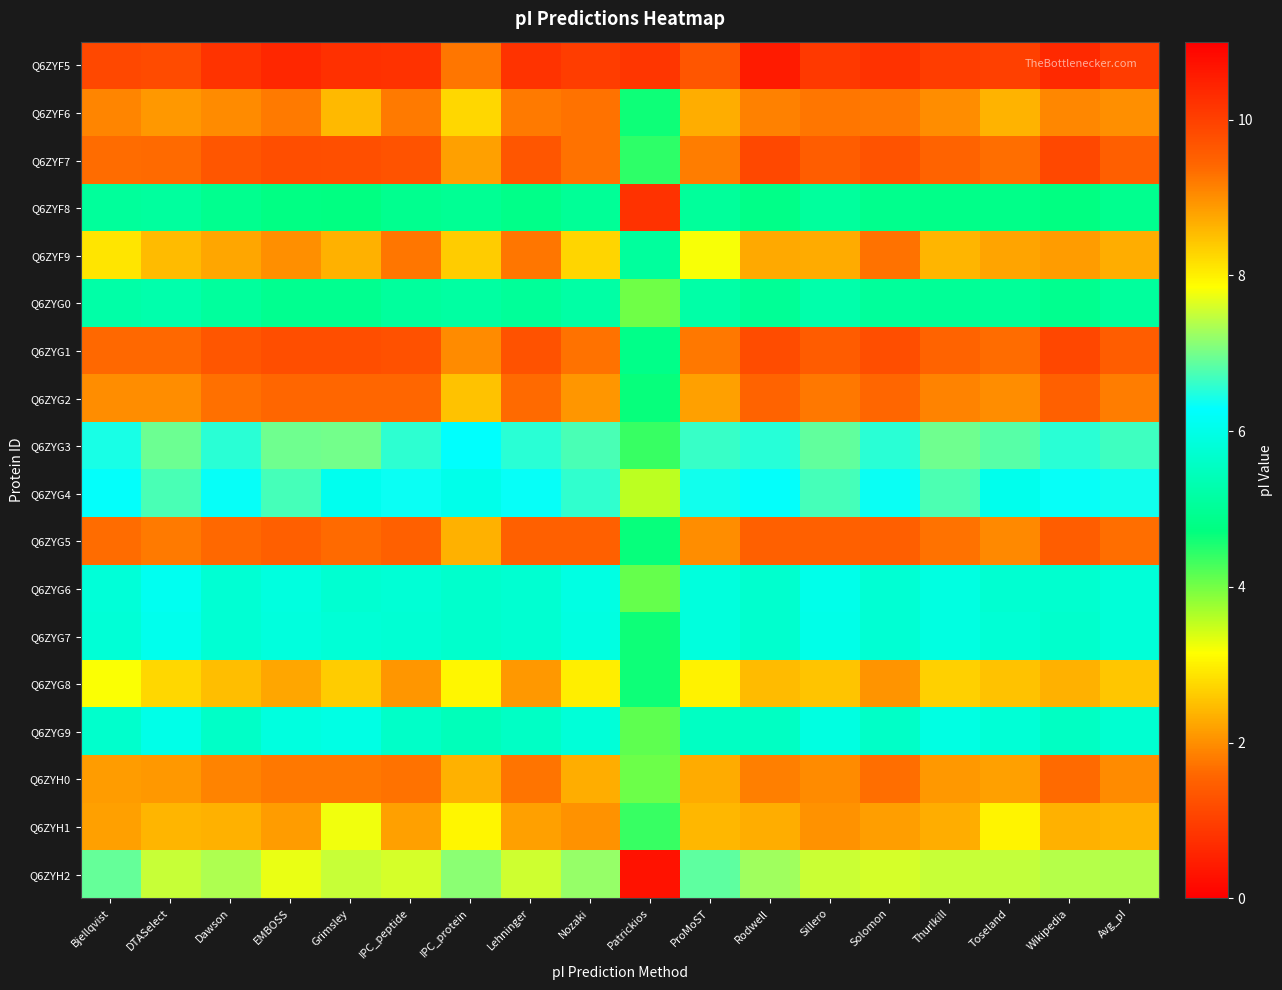

Reading left to right, what are all the values shown in this chart?

Q6ZYF5: Bjellqvist=9.9	DTASelect=9.8	Dawson=10.2	EMBOSS=10.4	Grimsley=10.2	IPC_peptide=10.2	IPC_protein=9.3	Lehninger=10.2	Nozaki=10.0	Patrickios=10.2	ProMoST=9.7	Rodwell=10.6	Sillero=10.1	Solomon=10.2	Thurlkill=10.0	Toseland=10.0	Wikipedia=10.3	Avg_pI=10.1
Q6ZYF6: Bjellqvist=9.1	DTASelect=8.9	Dawson=9.0	EMBOSS=9.2	Grimsley=8.6	IPC_peptide=9.2	IPC_protein=8.3	Lehninger=9.2	Nozaki=9.3	Patrickios=4.6	ProMoST=8.7	Rodwell=9.1	Sillero=9.3	Solomon=9.2	Thurlkill=9.0	Toseland=8.6	Wikipedia=9.1	Avg_pI=9.0
Q6ZYF7: Bjellqvist=9.4	DTASelect=9.4	Dawson=9.7	EMBOSS=9.8	Grimsley=9.8	IPC_peptide=9.7	IPC_protein=8.8	Lehninger=9.6	Nozaki=9.3	Patrickios=4.4	ProMoST=9.2	Rodwell=9.9	Sillero=9.6	Solomon=9.7	Thurlkill=9.5	Toseland=9.3	Wikipedia=9.9	Avg_pI=9.5
Q6ZYF8: Bjellqvist=5.1	DTASelect=5.1	Dawson=4.9	EMBOSS=4.8	Grimsley=4.7	IPC_peptide=4.9	IPC_protein=5.0	Lehninger=4.9	Nozaki=5.0	Patrickios=0.8	ProMoST=5.1	Rodwell=4.8	Sillero=5.1	Solomon=4.9	Thurlkill=4.8	Toseland=4.8	Wikipedia=4.8	Avg_pI=4.9
Q6ZYF9: Bjellqvist=8.1	DTASelect=8.5	Dawson=8.8	EMBOSS=9.0	Grimsley=8.6	IPC_peptide=9.3	IPC_protein=8.4	Lehninger=9.3	Nozaki=8.3	Patrickios=5.1	ProMoST=7.8	Rodwell=8.7	Sillero=8.7	Solomon=9.3	Thurlkill=8.6	Toseland=8.8	Wikipedia=8.9	Avg_pI=8.7
Q6ZYG0: Bjellqvist=5.2	DTASelect=5.3	Dawson=5.1	EMBOSS=4.9	Grimsley=4.9	IPC_peptide=5.1	IPC_protein=5.1	Lehninger=5.0	Nozaki=5.2	Patrickios=4.0	ProMoST=5.2	Rodwell=5.0	Sillero=5.3	Solomon=5.1	Thurlkill=5.0	Toseland=5.0	Wikipedia=4.9	Avg_pI=5.1
Q6ZYG1: Bjellqvist=9.4	DTASelect=9.4	Dawson=9.7	EMBOSS=9.8	Grimsley=9.8	IPC_peptide=9.8	IPC_protein=9.0	Lehninger=9.7	Nozaki=9.3	Patrickios=4.9	ProMoST=9.2	Rodwell=9.8	Sillero=9.6	Solomon=9.8	Thurlkill=9.5	Toseland=9.4	Wikipedia=9.9	Avg_pI=9.6
Q6ZYG2: Bjellqvist=9.0	DTASelect=9.0	Dawson=9.3	EMBOSS=9.4	Grimsley=9.4	IPC_peptide=9.4	IPC_protein=8.5	Lehninger=9.4	Nozaki=8.9	Patrickios=4.7	ProMoST=8.8	Rodwell=9.5	Sillero=9.2	Solomon=9.4	Thurlkill=9.1	Toseland=9.0	Wikipedia=9.5	Avg_pI=9.2
Q6ZYG3: Bjellqvist=6.4	DTASelect=7.0	Dawson=6.5	EMBOSS=7.0	Grimsley=7.0	IPC_peptide=6.6	IPC_protein=6.3	Lehninger=6.5	Nozaki=6.7	Patrickios=4.4	ProMoST=6.6	Rodwell=6.5	Sillero=6.9	Solomon=6.5	Thurlkill=7.0	Toseland=6.8	Wikipedia=6.5	Avg_pI=6.7
Q6ZYG4: Bjellqvist=6.3	DTASelect=6.7	Dawson=6.3	EMBOSS=6.7	Grimsley=6.1	IPC_peptide=6.4	IPC_protein=6.0	Lehninger=6.3	Nozaki=6.6	Patrickios=3.6	ProMoST=6.4	Rodwell=6.3	Sillero=6.7	Solomon=6.3	Thurlkill=6.8	Toseland=6.1	Wikipedia=6.3	Avg_pI=6.4
Q6ZYG5: Bjellqvist=9.4	DTASelect=9.2	Dawson=9.4	EMBOSS=9.5	Grimsley=9.4	IPC_peptide=9.5	IPC_protein=8.7	Lehninger=9.5	Nozaki=9.5	Patrickios=4.7	ProMoST=9.0	Rodwell=9.5	Sillero=9.5	Solomon=9.5	Thurlkill=9.3	Toseland=9.0	Wikipedia=9.5	Avg_pI=9.3
Q6ZYG6: Bjellqvist=5.8	DTASelect=6.1	Dawson=5.8	EMBOSS=5.9	Grimsley=5.7	IPC_peptide=5.8	IPC_protein=5.7	Lehninger=5.7	Nozaki=5.9	Patrickios=4.1	ProMoST=5.9	Rodwell=5.7	Sillero=6.0	Solomon=5.8	Thurlkill=5.9	Toseland=5.7	Wikipedia=5.7	Avg_pI=5.8
Q6ZYG7: Bjellqvist=5.8	DTASelect=6.1	Dawson=5.7	EMBOSS=5.9	Grimsley=5.8	IPC_peptide=5.8	IPC_protein=5.7	Lehninger=5.7	Nozaki=5.9	Patrickios=4.6	ProMoST=5.9	Rodwell=5.7	Sillero=6.0	Solomon=5.7	Thurlkill=5.9	Toseland=5.8	Wikipedia=5.7	Avg_pI=5.8
Q6ZYG8: Bjellqvist=7.8	DTASelect=8.3	Dawson=8.5	EMBOSS=8.8	Grimsley=8.4	IPC_peptide=8.9	IPC_protein=7.9	Lehninger=8.9	Nozaki=8.0	Patrickios=4.6	ProMoST=8.0	Rodwell=8.5	Sillero=8.5	Solomon=8.9	Thurlkill=8.3	Toseland=8.5	Wikipedia=8.6	Avg_pI=8.4
Q6ZYG9: Bjellqvist=5.7	DTASelect=6.0	Dawson=5.6	EMBOSS=5.9	Grimsley=6.0	IPC_peptide=5.6	IPC_protein=5.4	Lehninger=5.6	Nozaki=5.8	Patrickios=4.1	ProMoST=5.5	Rodwell=5.6	Sillero=5.9	Solomon=5.6	Thurlkill=5.9	Toseland=5.8	Wikipedia=5.6	Avg_pI=5.7
Q6ZYH0: Bjellqvist=8.9	DTASelect=8.9	Dawson=9.1	EMBOSS=9.2	Grimsley=9.2	IPC_peptide=9.3	IPC_protein=8.6	Lehninger=9.3	Nozaki=8.7	Patrickios=4.0	ProMoST=8.7	Rodwell=9.2	Sillero=9.0	Solomon=9.3	Thurlkill=8.9	Toseland=8.8	Wikipedia=9.4	Avg_pI=9.0
Q6ZYH1: Bjellqvist=8.8	DTASelect=8.6	Dawson=8.7	EMBOSS=8.9	Grimsley=7.8	IPC_peptide=8.8	IPC_protein=7.9	Lehninger=8.8	Nozaki=9.0	Patrickios=4.4	ProMoST=8.6	Rodwell=8.7	Sillero=9.0	Solomon=8.8	Thurlkill=8.7	Toseland=8.0	Wikipedia=8.6	Avg_pI=8.6
Q6ZYH2: Bjellqvist=6.9	DTASelect=7.5	Dawson=7.4	EMBOSS=7.7	Grimsley=7.5	IPC_peptide=7.6	IPC_protein=7.1	Lehninger=7.6	Nozaki=7.2	Patrickios=0.3	ProMoST=6.9	Rodwell=7.3	Sillero=7.5	Solomon=7.6	Thurlkill=7.5	Toseland=7.5	Wikipedia=7.4	Avg_pI=7.4